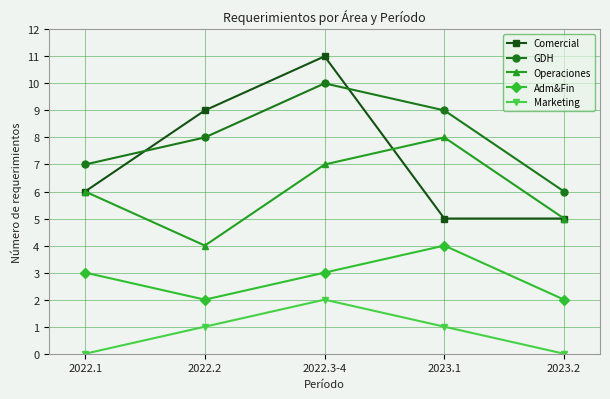

Reading right to left, what are all the values shown in this chart?

Comercial: 5	5	11	9	6
GDH: 6	9	10	8	7
Operaciones: 5	8	7	4	6
Adm&Fin: 2	4	3	2	3
Marketing: 0	1	2	1	0